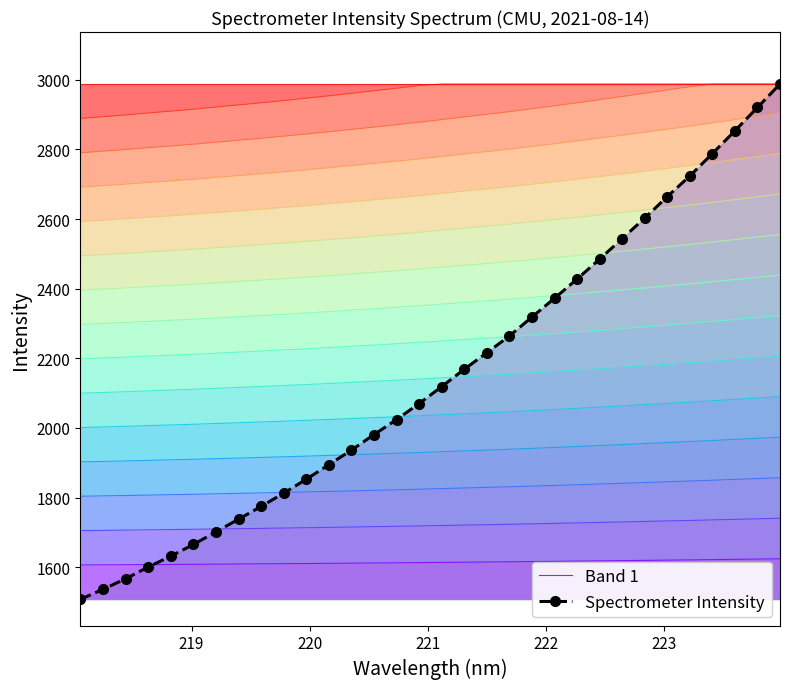

What is the value of the Spectrometer Intensity point at the 17th from the left?

2118.8